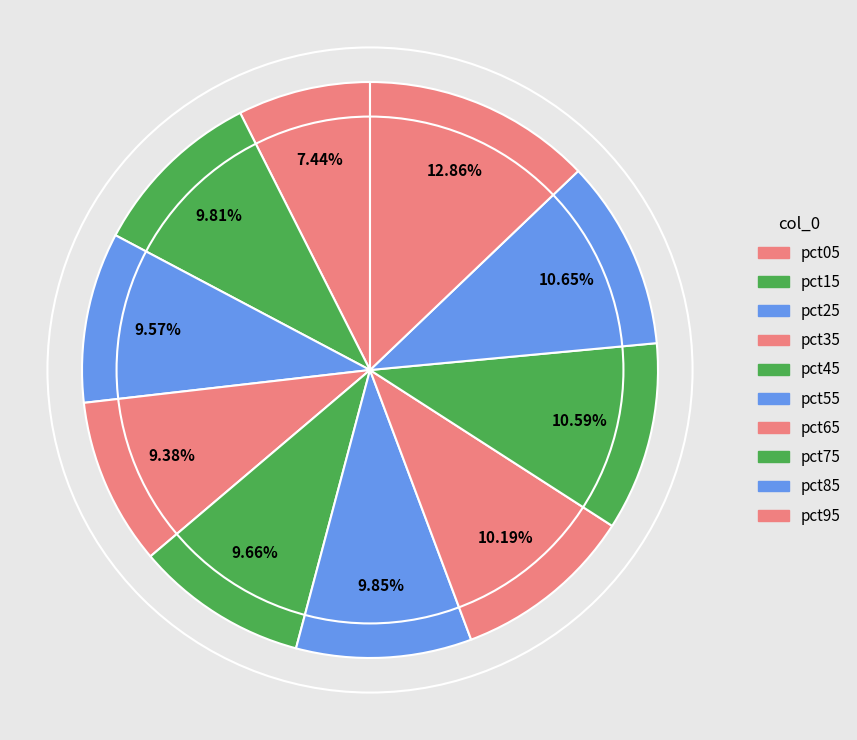

To the nearest percent, what is the average slice percentage?

10%